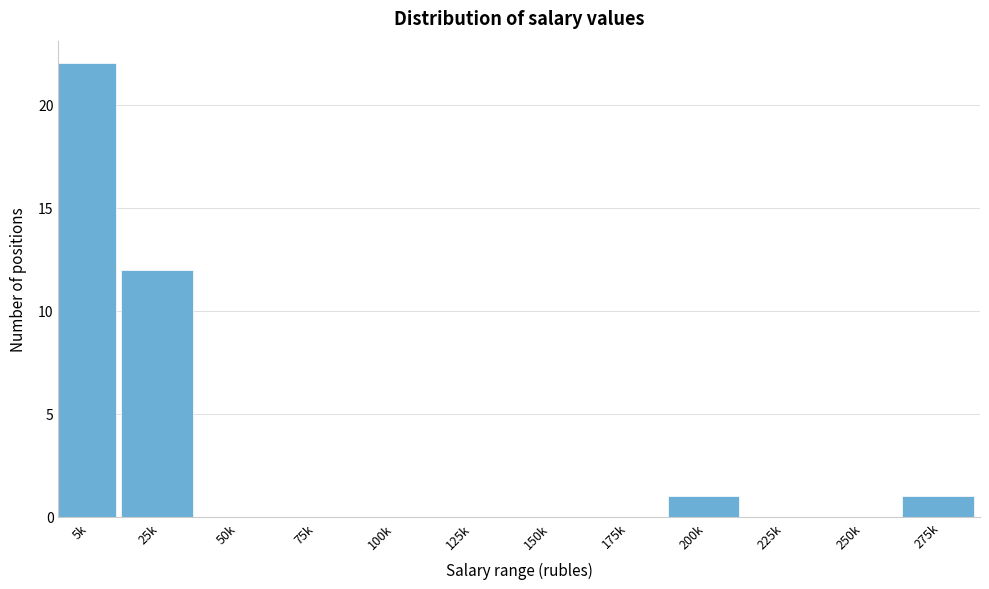

Reading left to right, transcribe all the data shown in this chart.

5k=22	25k=12	50k=0	75k=0	100k=0	125k=0	150k=0	175k=0	200k=1	225k=0	250k=0	275k=1